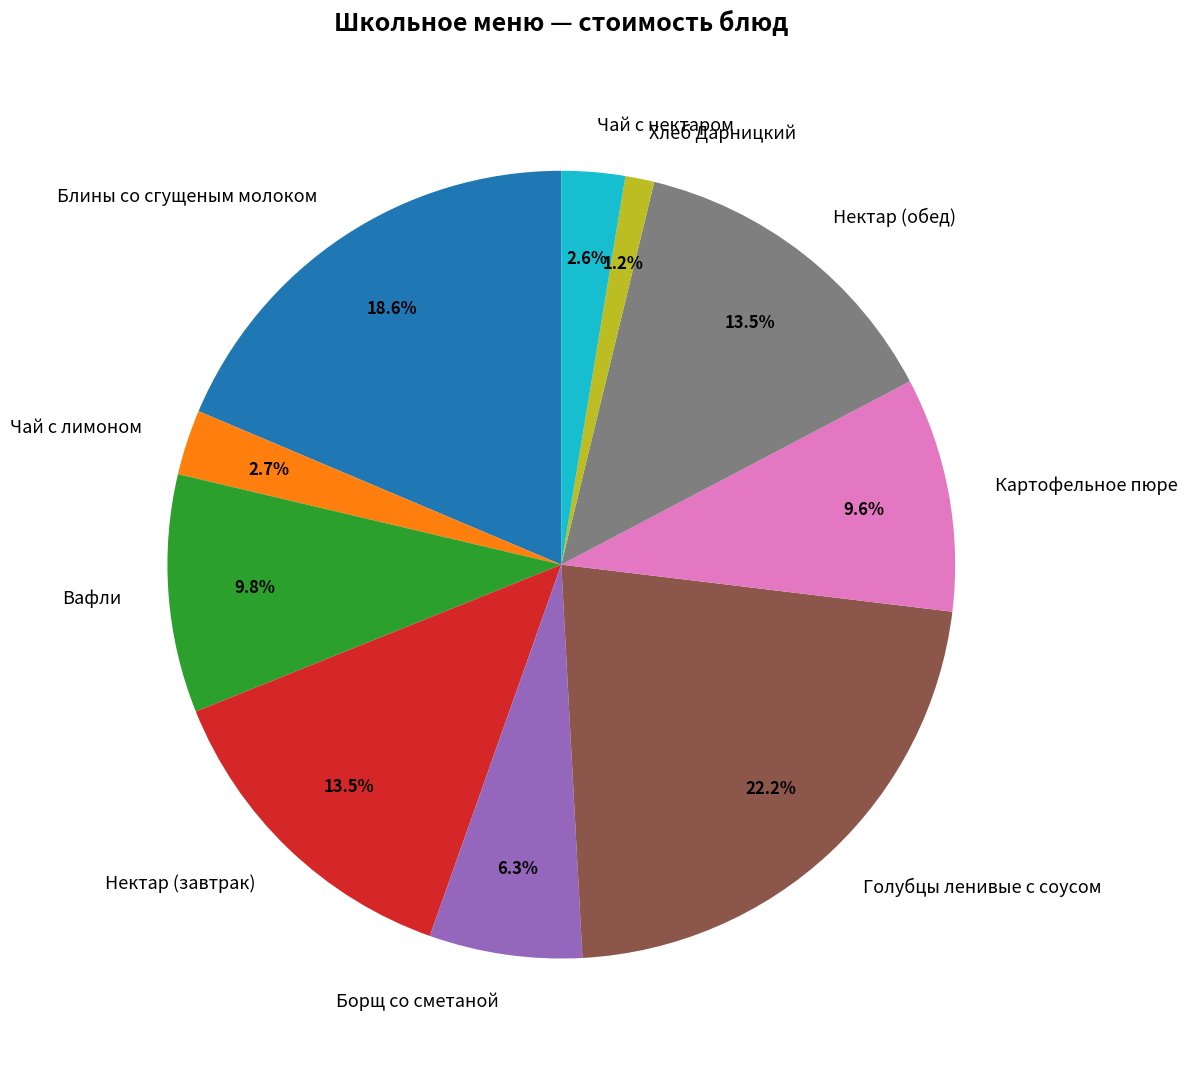

Count the number of slices in the pie.

10